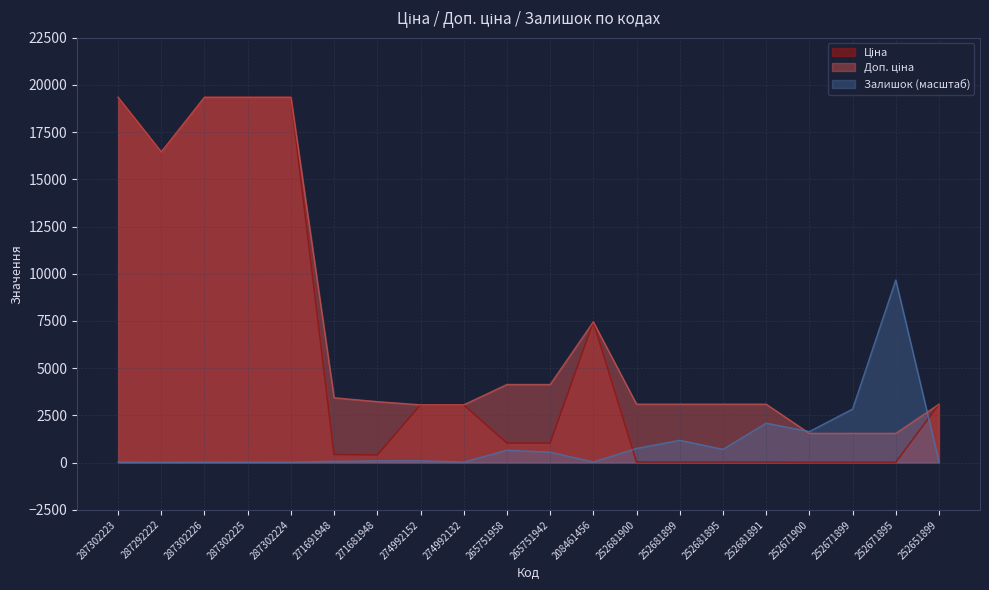

How many values in the Доп. ціна series are below 3228?

10